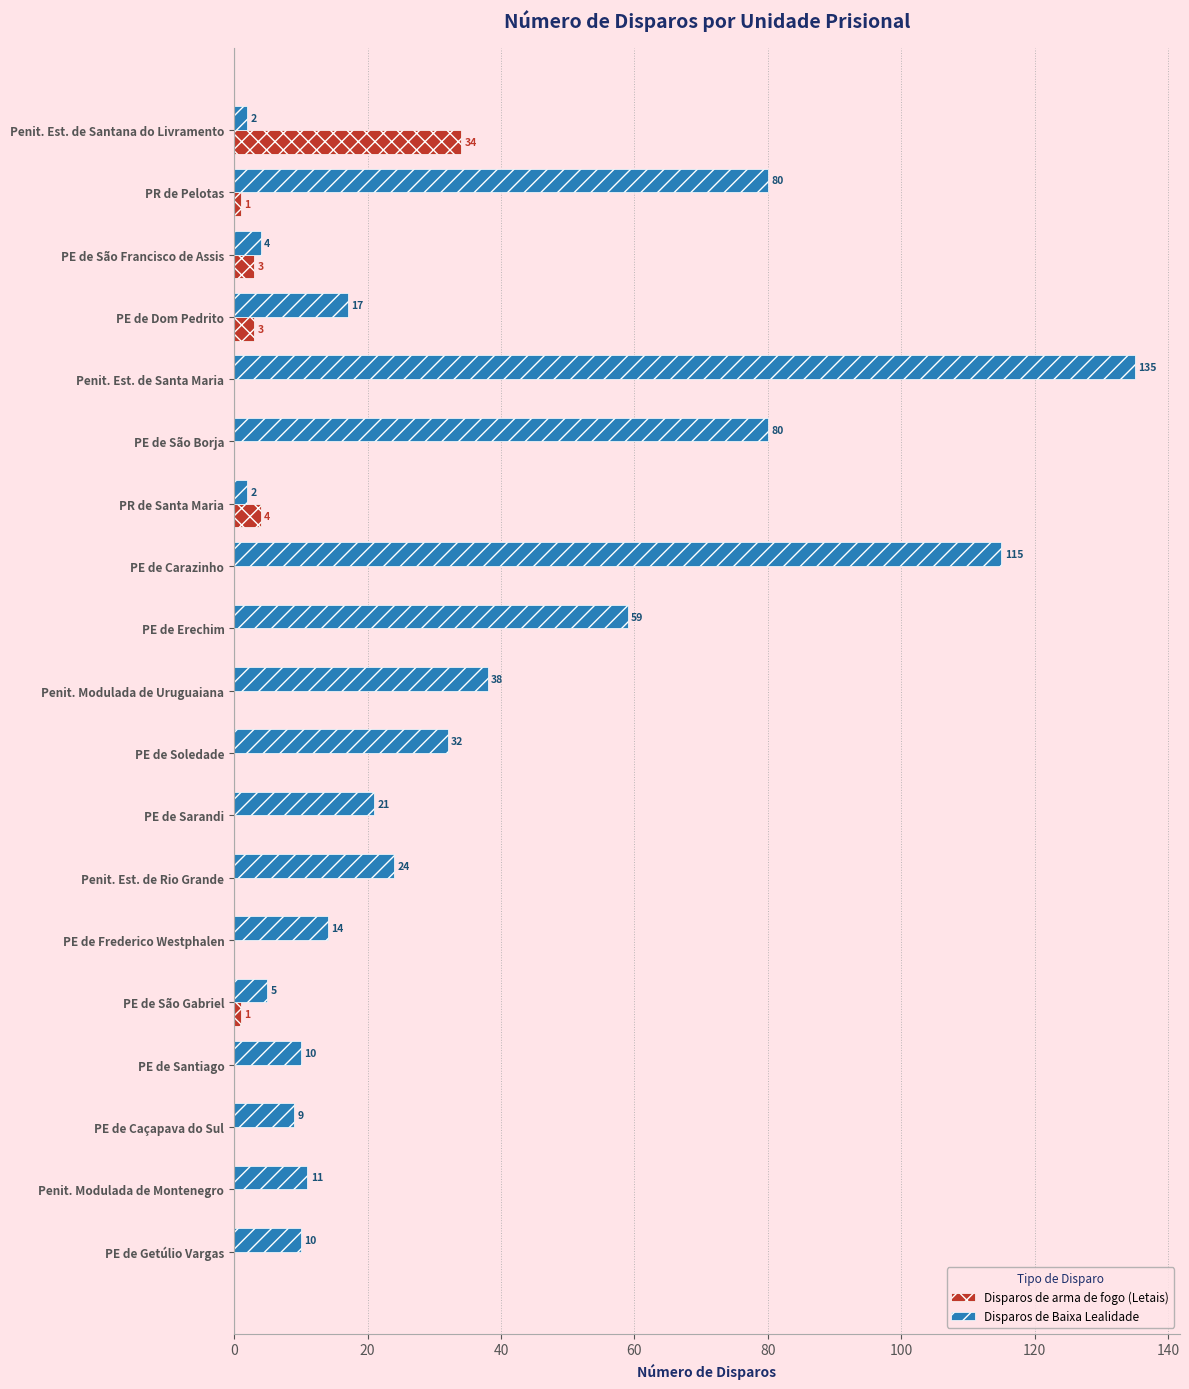

Which series changed the most between Penit. Est. de Santa Maria and PE de Carazinho?

Disparos de Baixa Lealidade